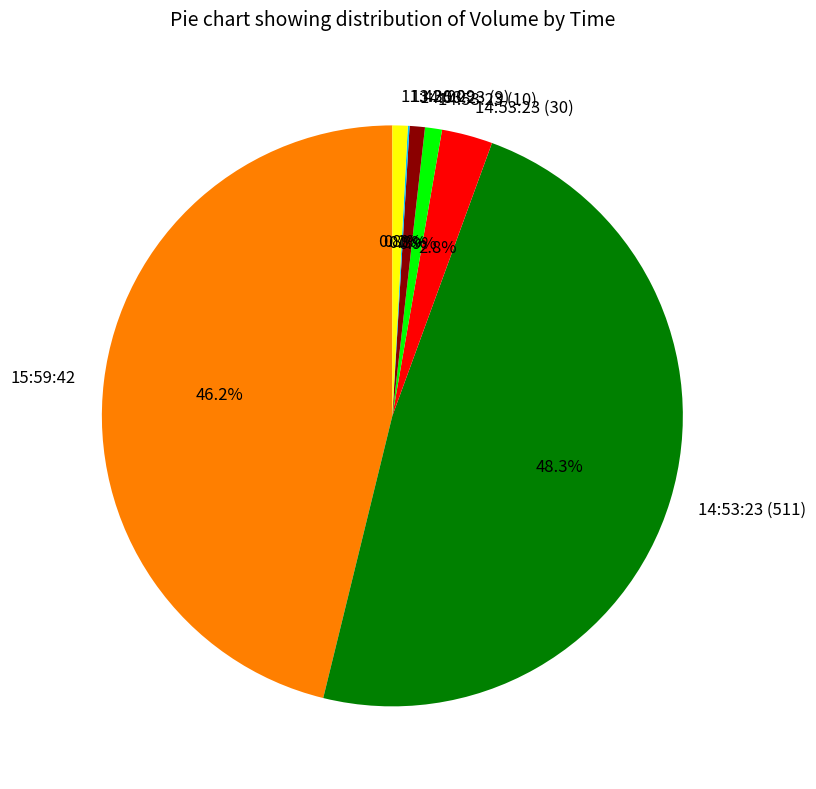

Does any single category account for the majority?

No